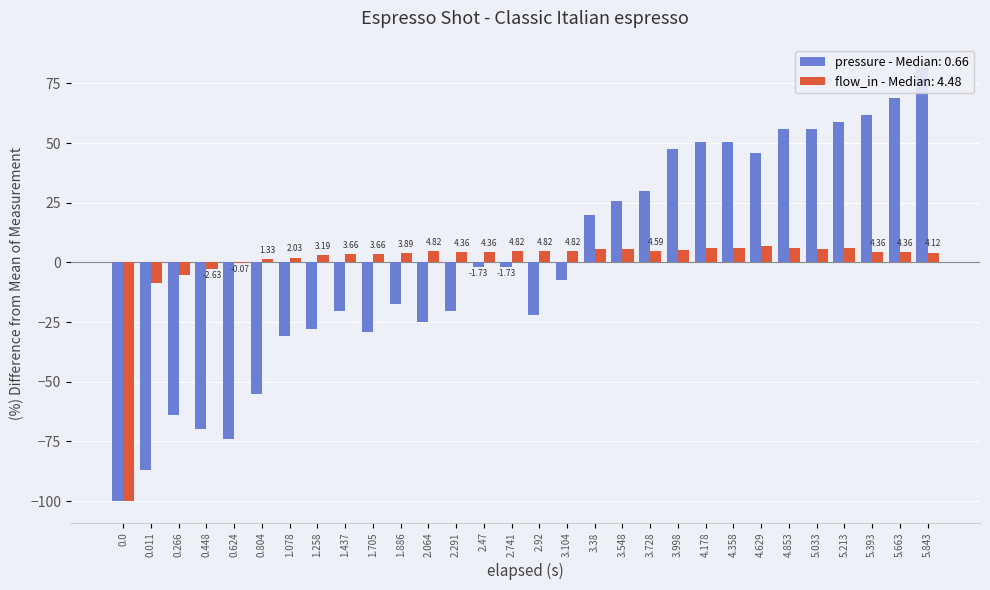

Are the bars horizontal?

No